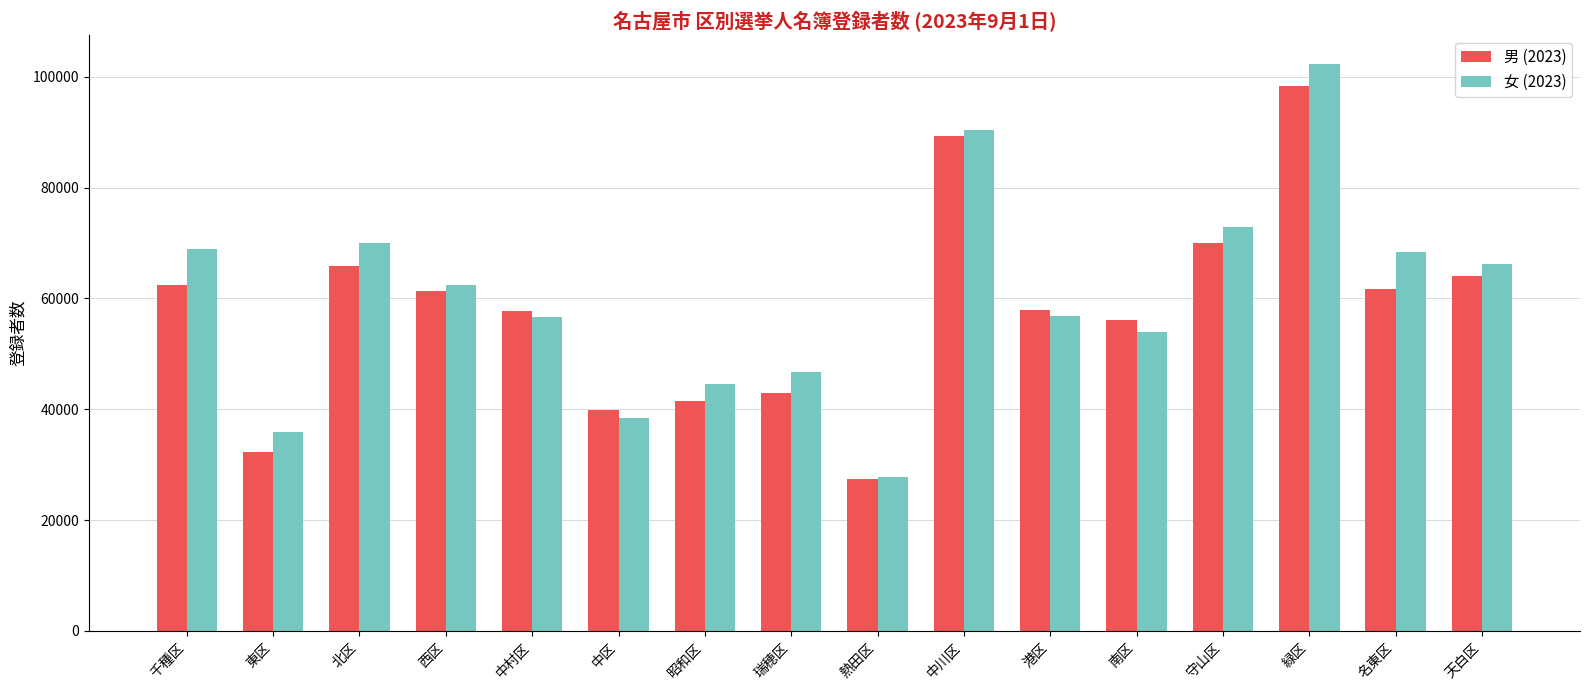

How many data points in 男 (2023) are less than 61343?

8